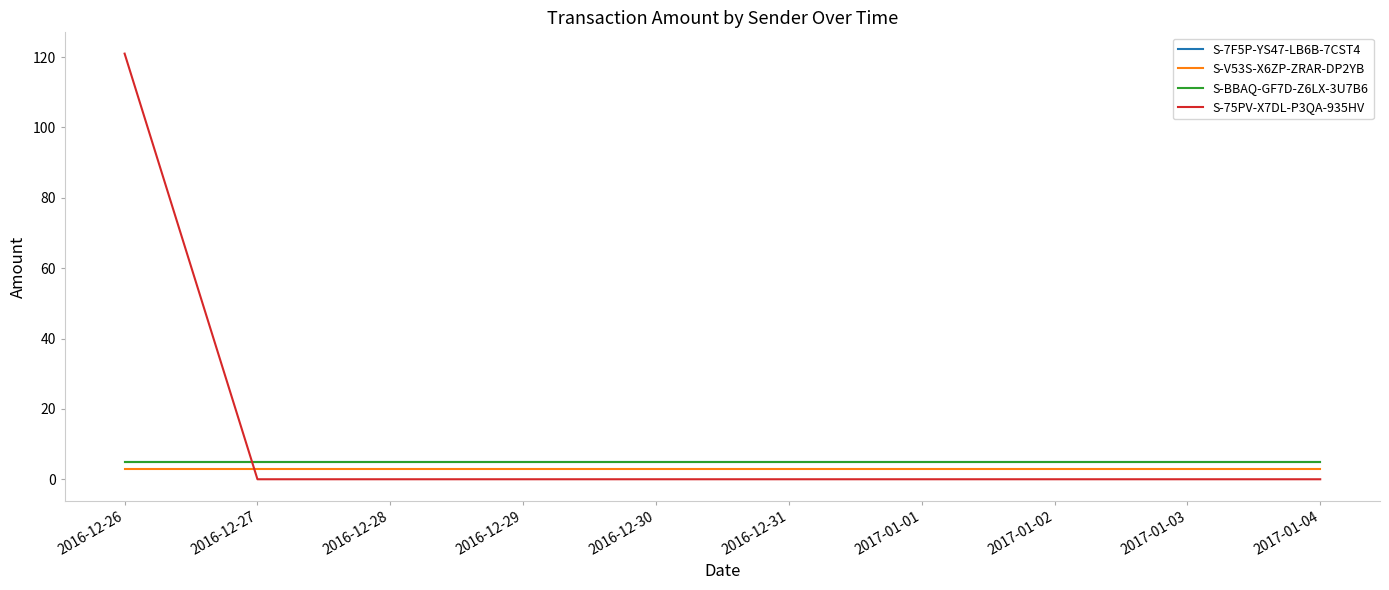

Is this an area chart (filled region under the line)?

No